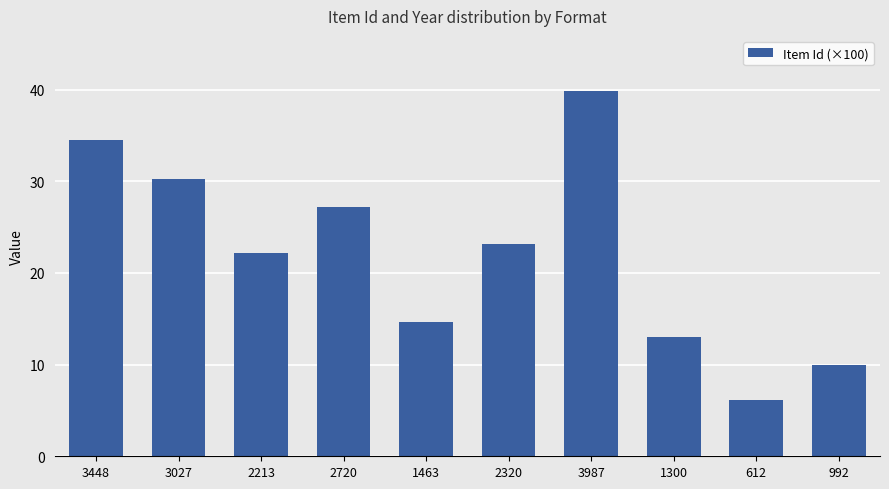

What is the label of the 9th bar from the right?

3027